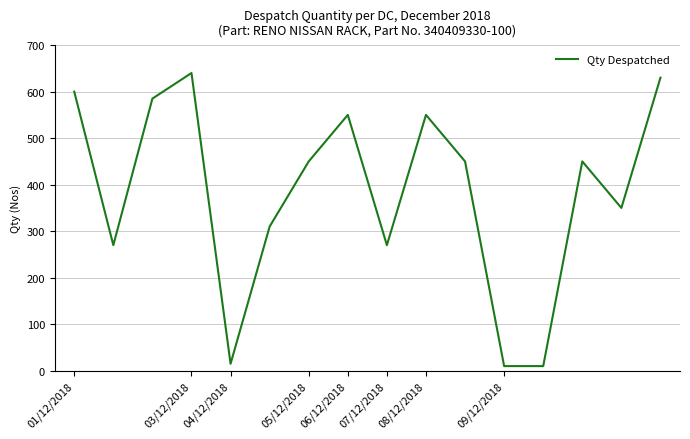

What is the greatest value displayed?

640